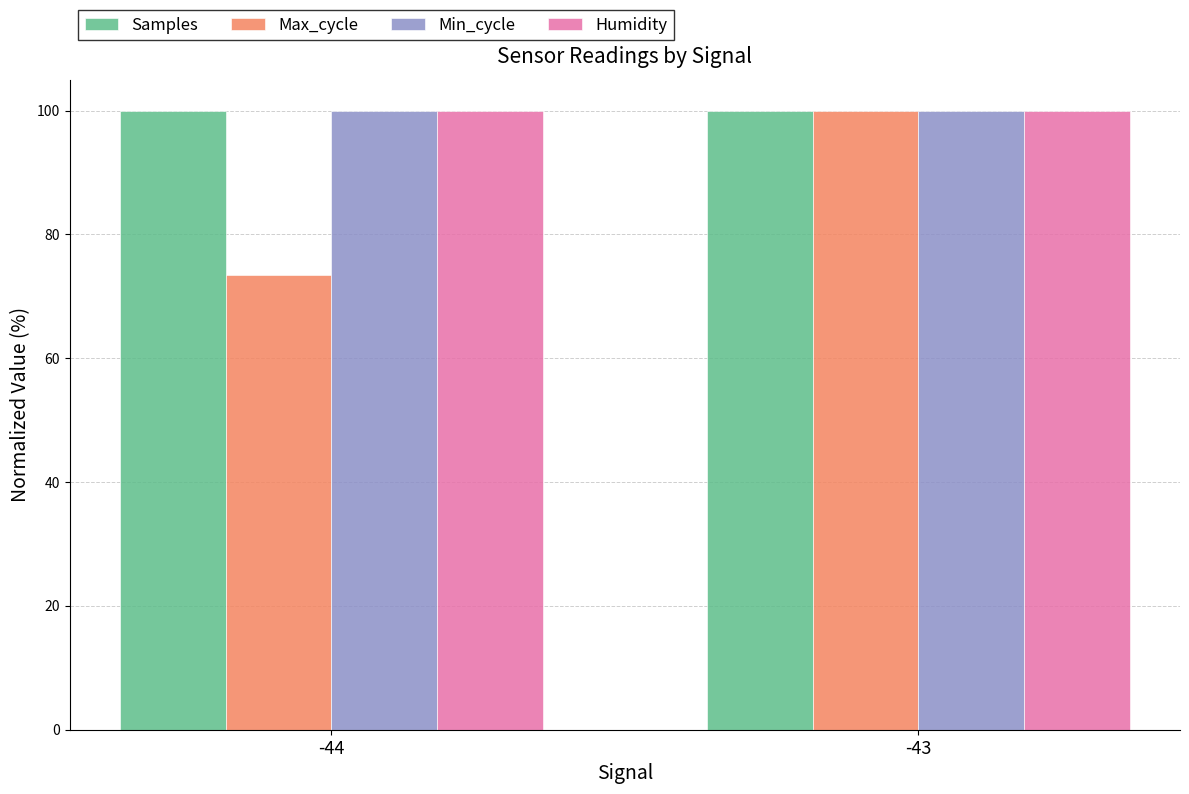

Which category has the lowest value in the Max_cycle series?

-44